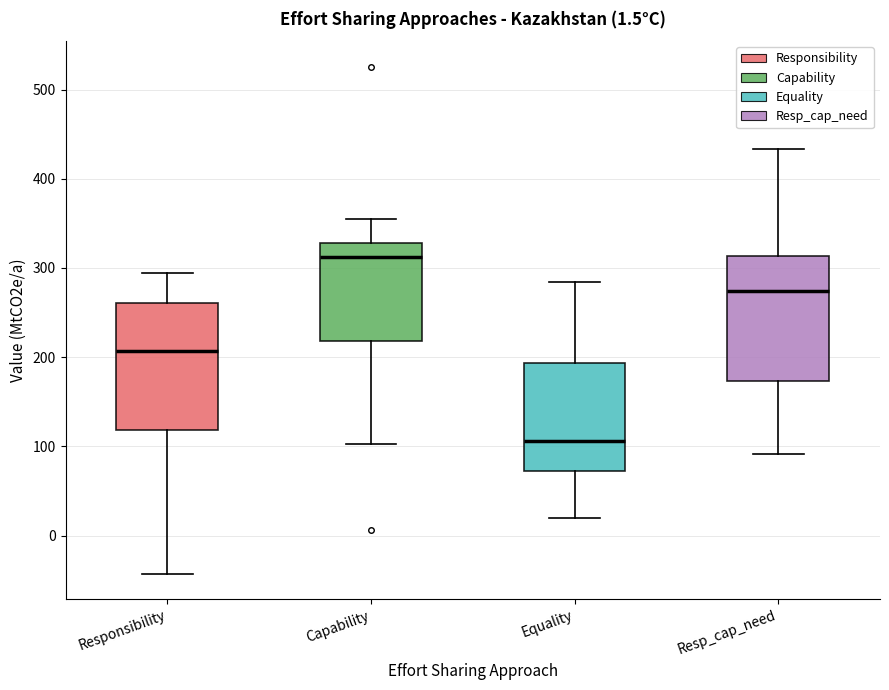

Which box has the lowest median line?

Equality